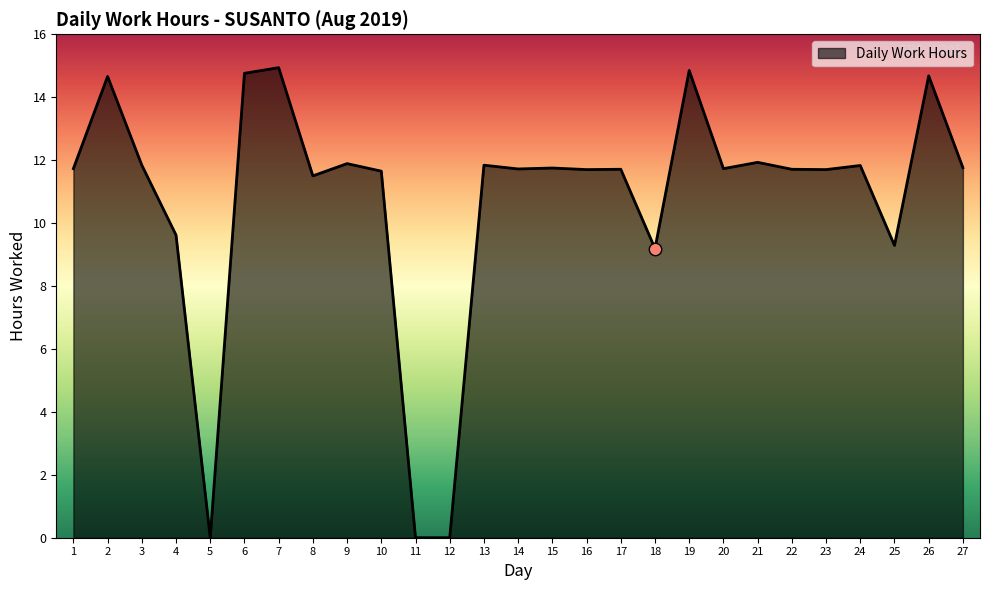

Between 16 and 11, which is larger?

16